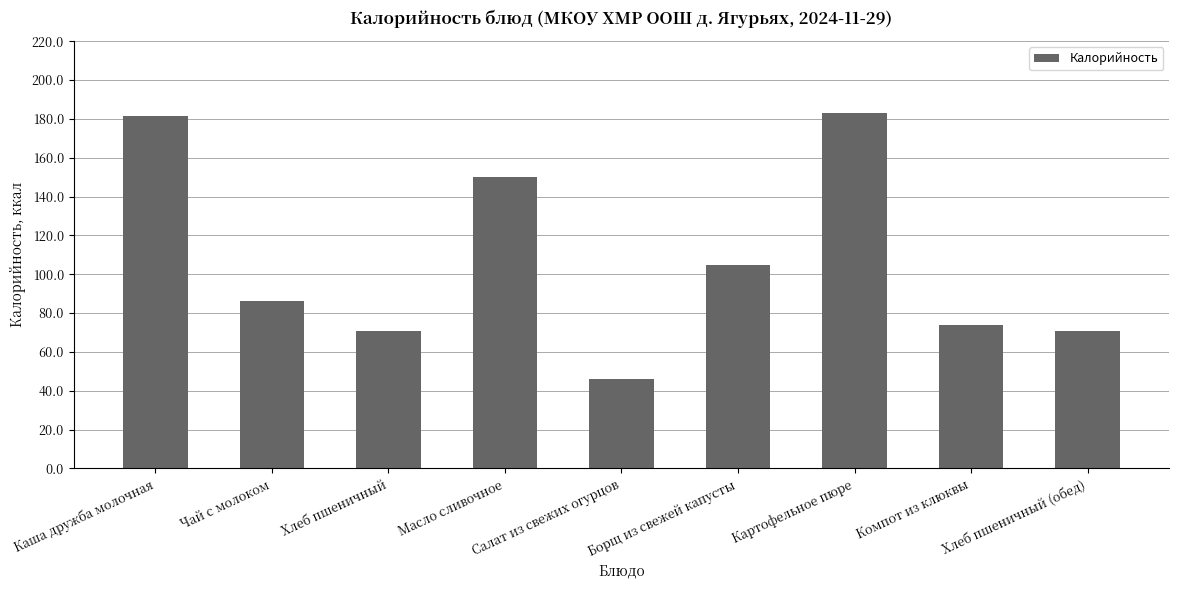

Where is the data nearest to the value 114?

Борщ из свежей капусты